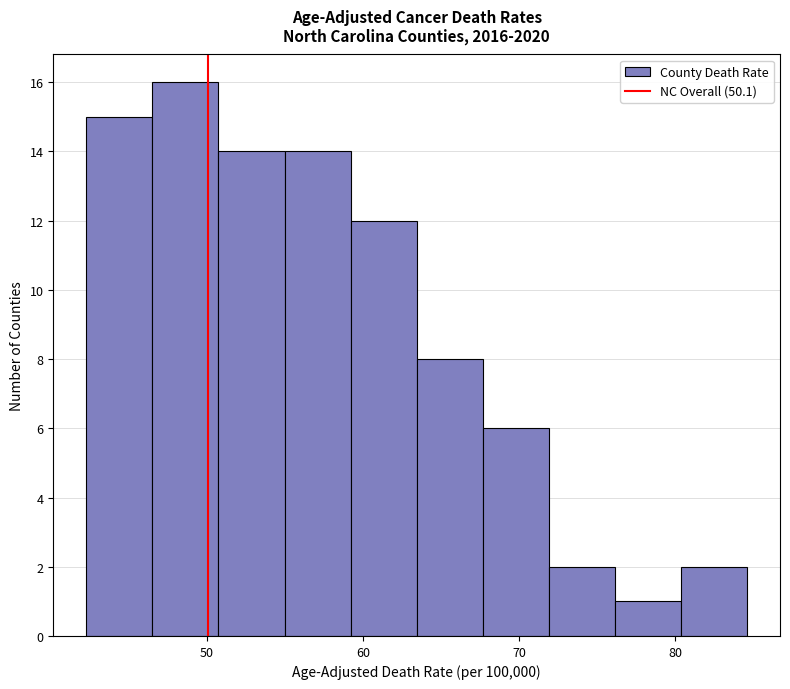

Reading left to right, transcribe this chart: for each bar, give the range it covers on the x-axis and its height. Neither the bar edges nor the heights are printed on the chart, so give them approximately, as read against the axes.

42 to 47: 15
47 to 51: 16
51 to 55: 14
55 to 59: 14
59 to 63: 12
63 to 68: 8
68 to 72: 6
72 to 76: 2
76 to 80: 1
80 to 85: 2